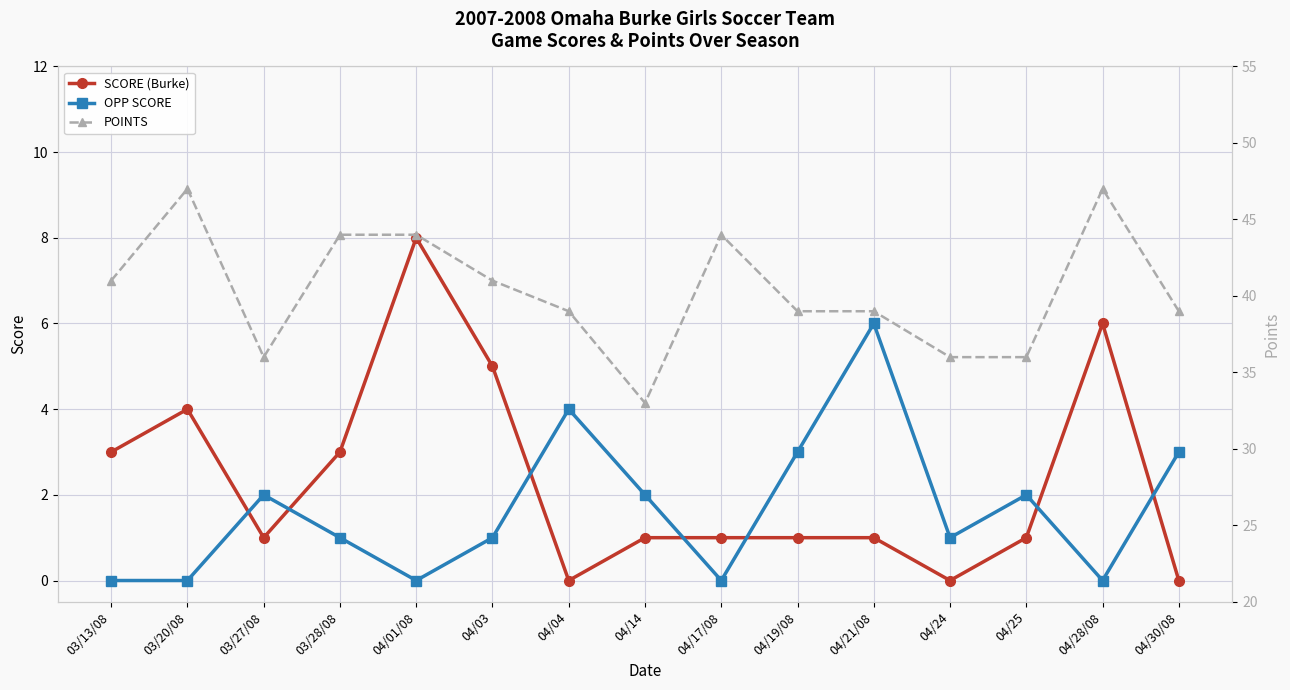

What is the label of the 14th point from the left?

04/28/08